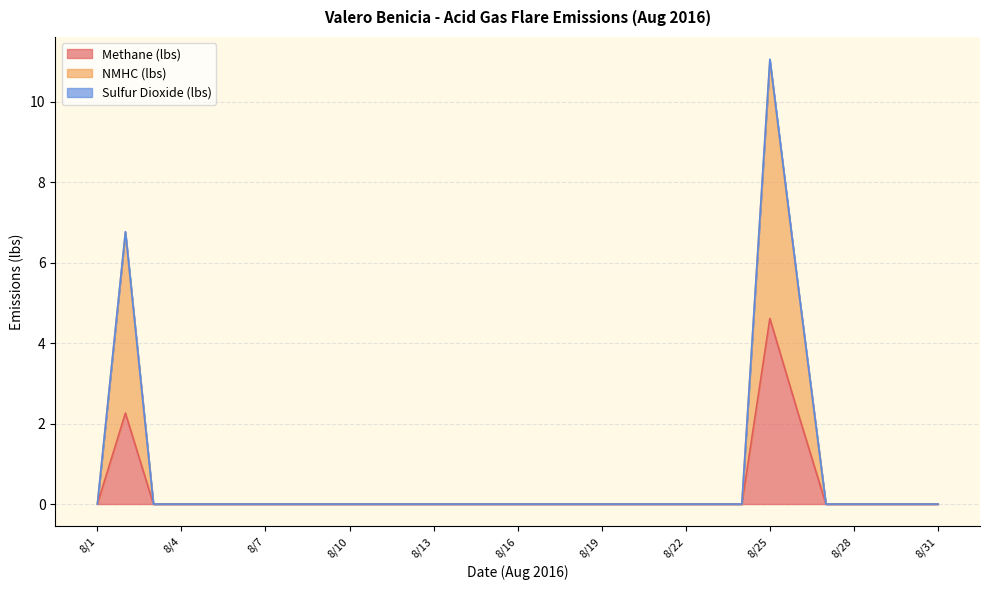

At which category is the sum across all series the highest?

8/25